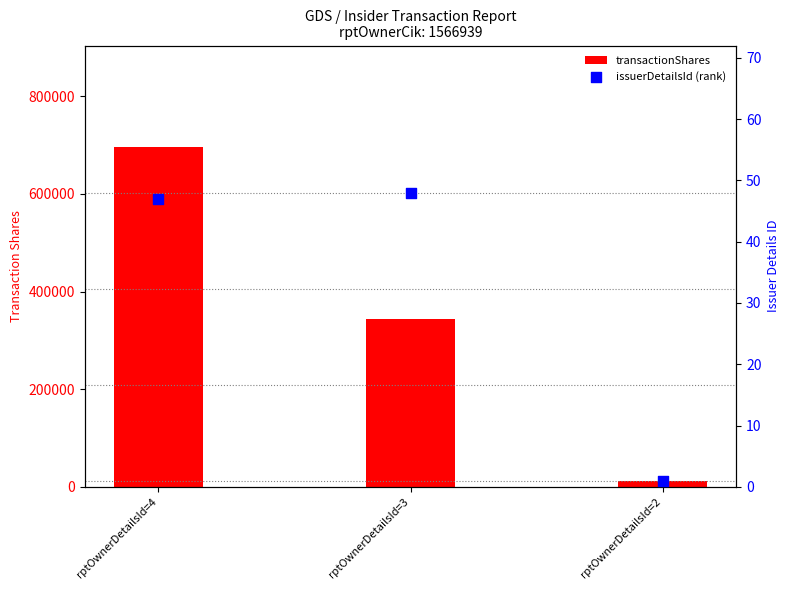

What is the total value across all series at rptOwnerDetailsId=4?

695359